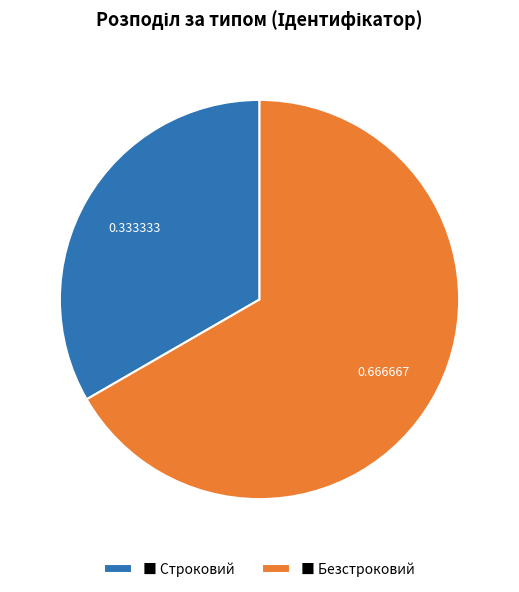

Rank the categories by value from lowest to highest.

■ Строковий, ■ Безстроковий